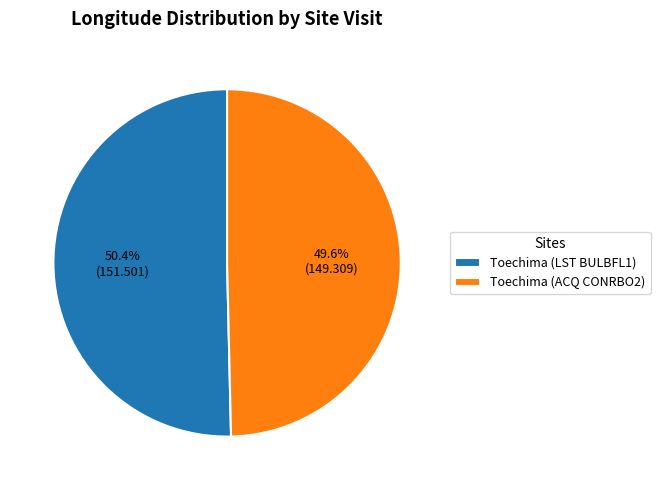

Does Toechima (ACQ CONRBO2) account for over 50% of the chart?

No